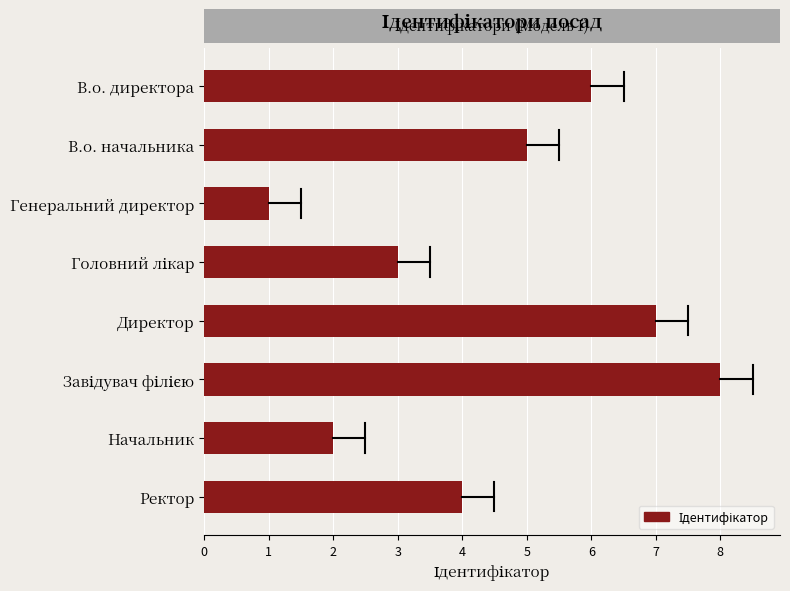

What is the ratio of the value at Директор to the value at В.о. начальника?

1.4